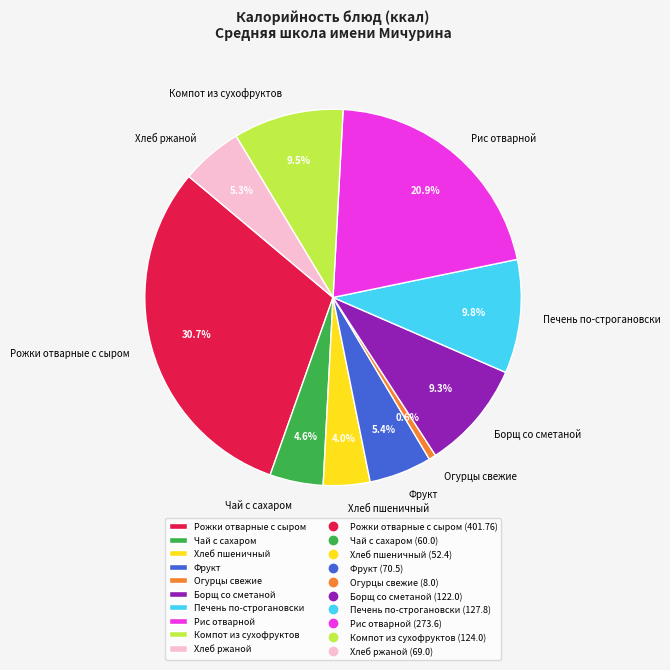

Which slice is the smallest?

Огурцы свежие